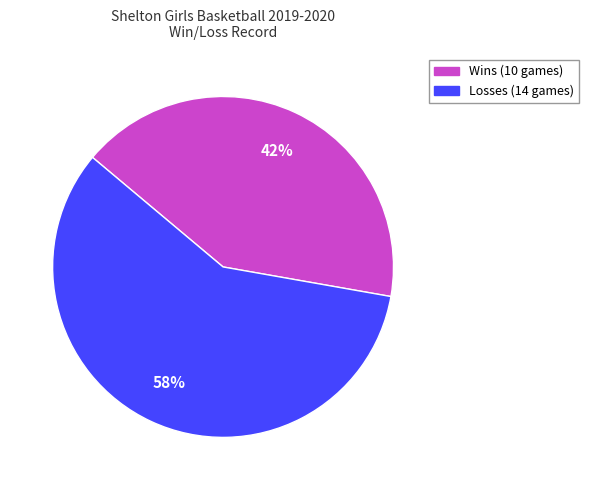

Is there a majority slice in this chart?

Yes